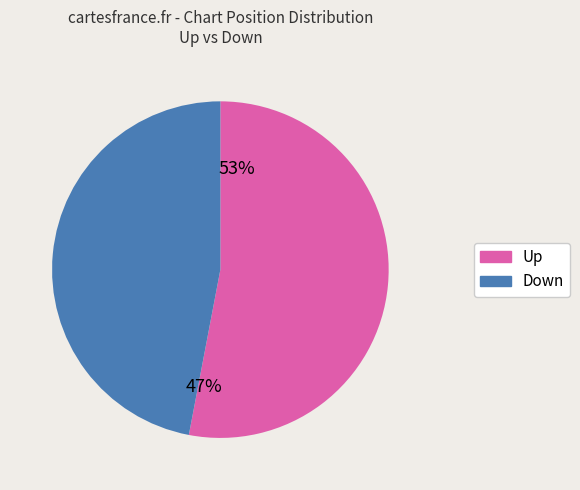

Which slice is the smallest?

down